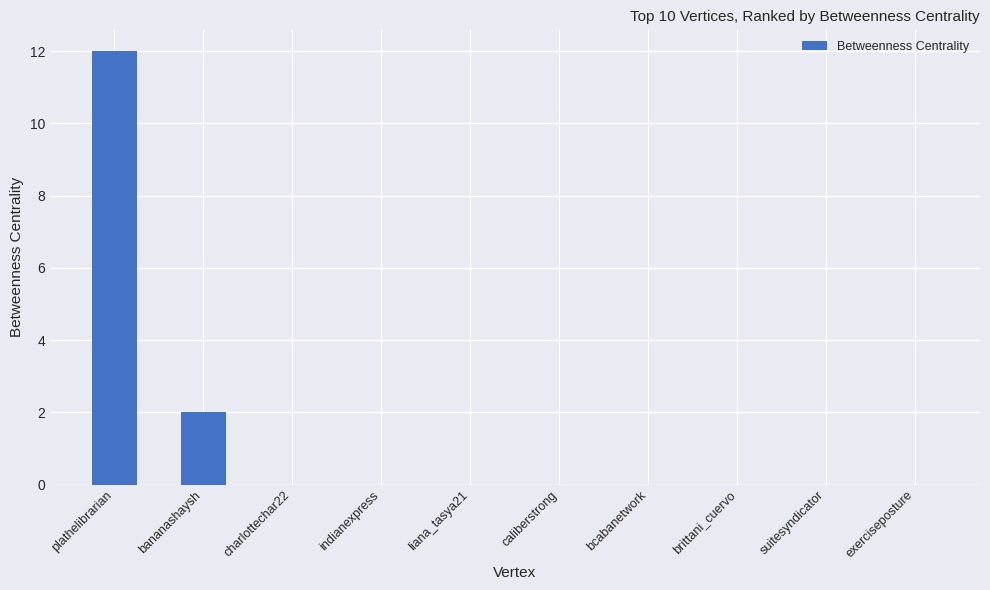

The chart shows a value of 0 at liana_tasya21. True or false?

True